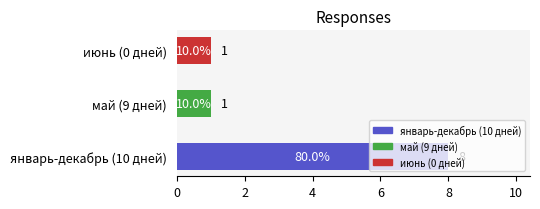

How many values are between 1 and 8?

3